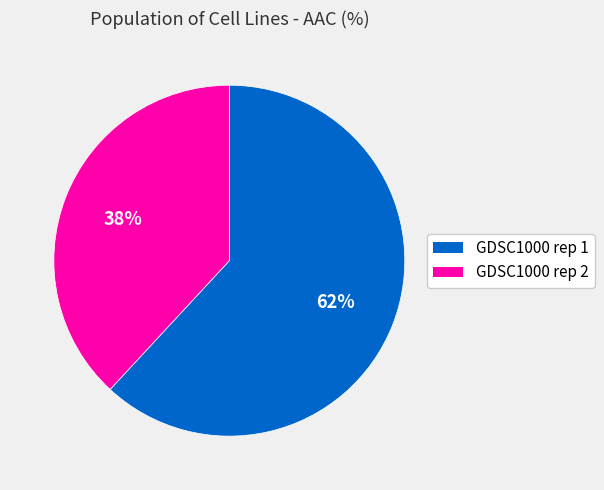

To the nearest percent, what is the average slice percentage?

50%